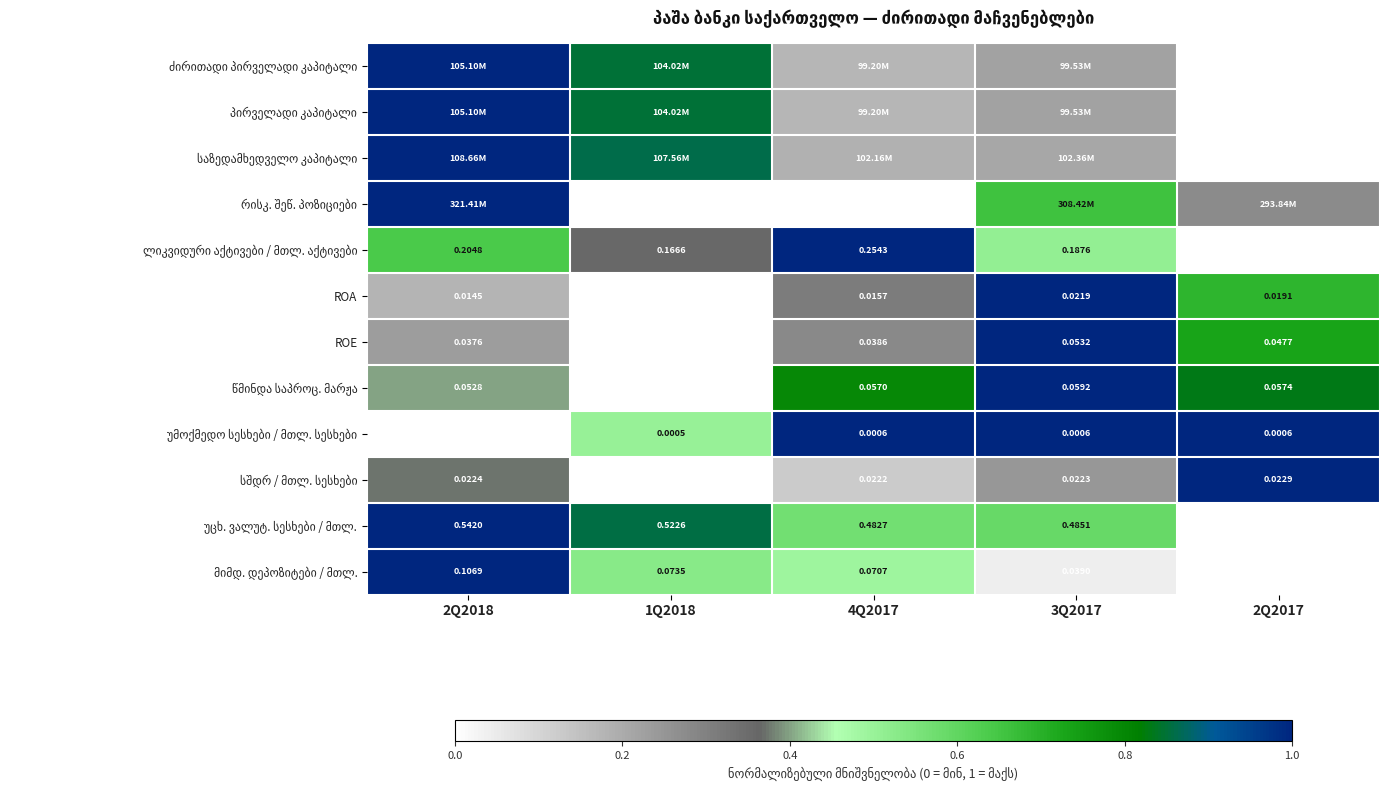

What is the total value across all series at 1Q2018?

4.8